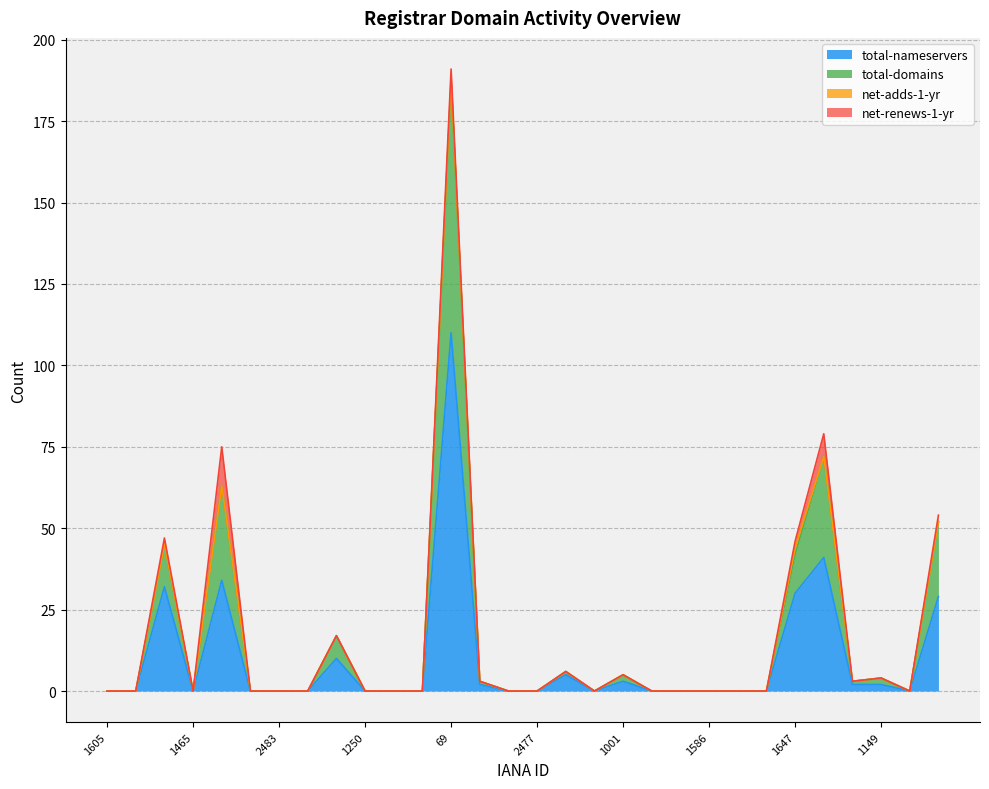

At which category is the sum across all series the highest?

69